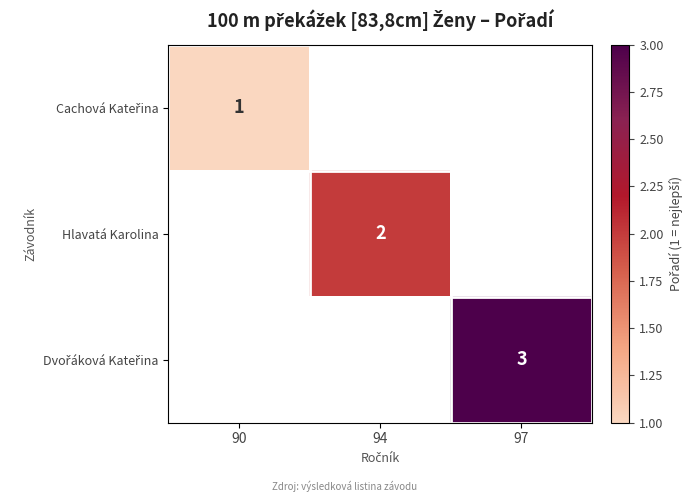

Between 94 and 97, which is larger?

97